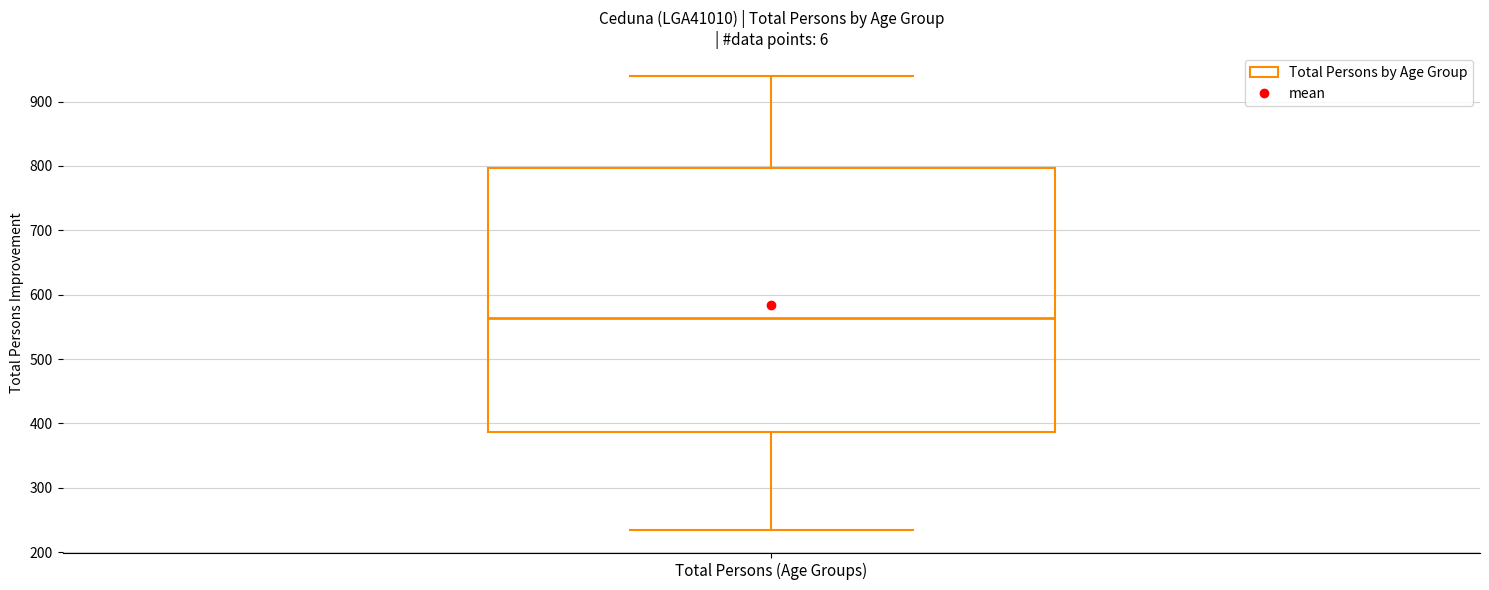

Transcribe this box plot: give where the median line is, the range the box spans, and where the two whiskers end, as read against the y-axis. The values are not printed on the chart, so give them approximately, as read against the axis.

median 560, box 390 to 800, whiskers 230 to 940